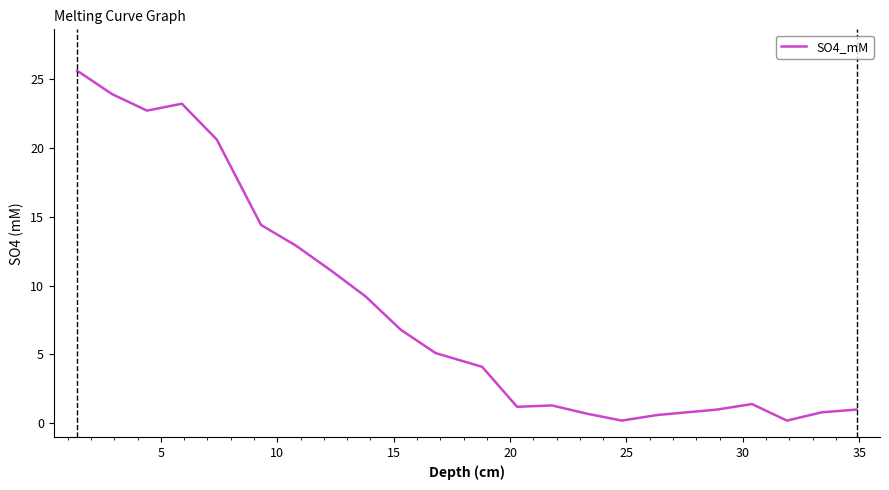

What is the greatest value displayed?

25.6